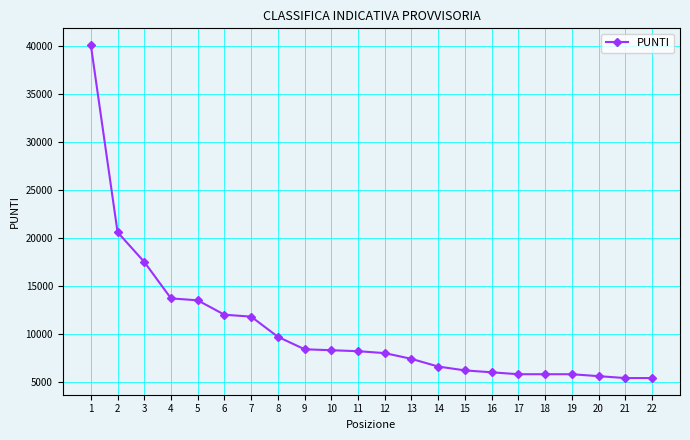

What is the change in value from 20 to 22?

-200